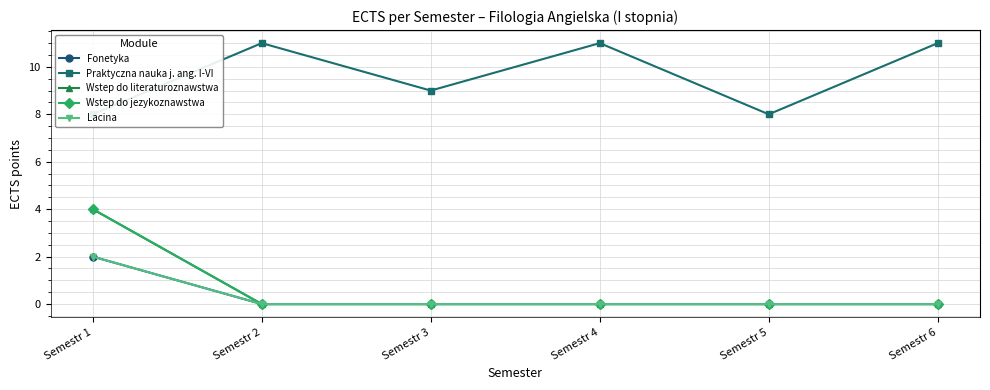

What is the average value of the Wstep do jezykoznawstwa series?

1